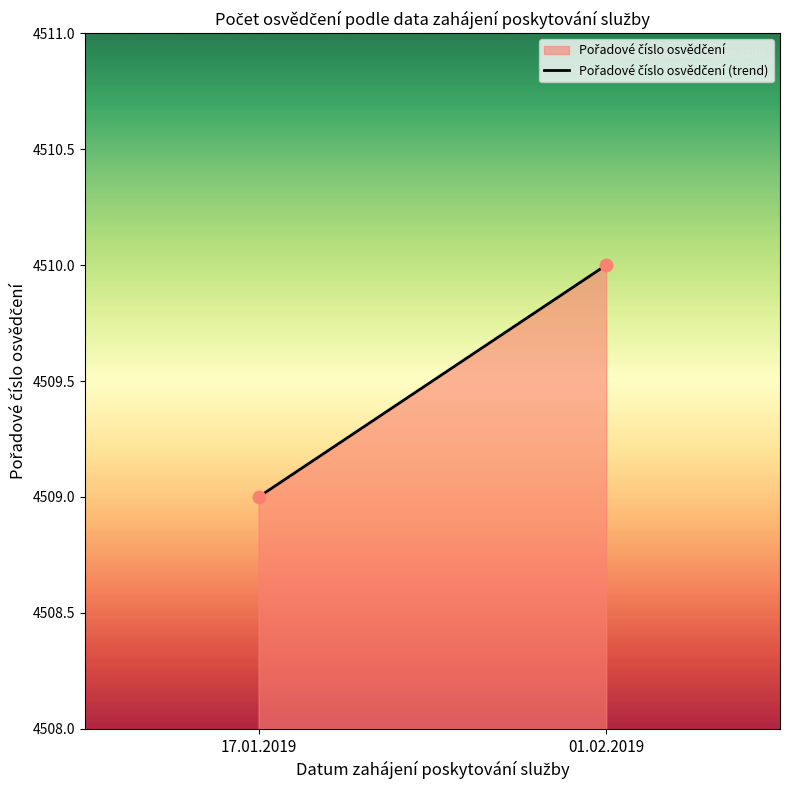

What is the average Y value?

4510